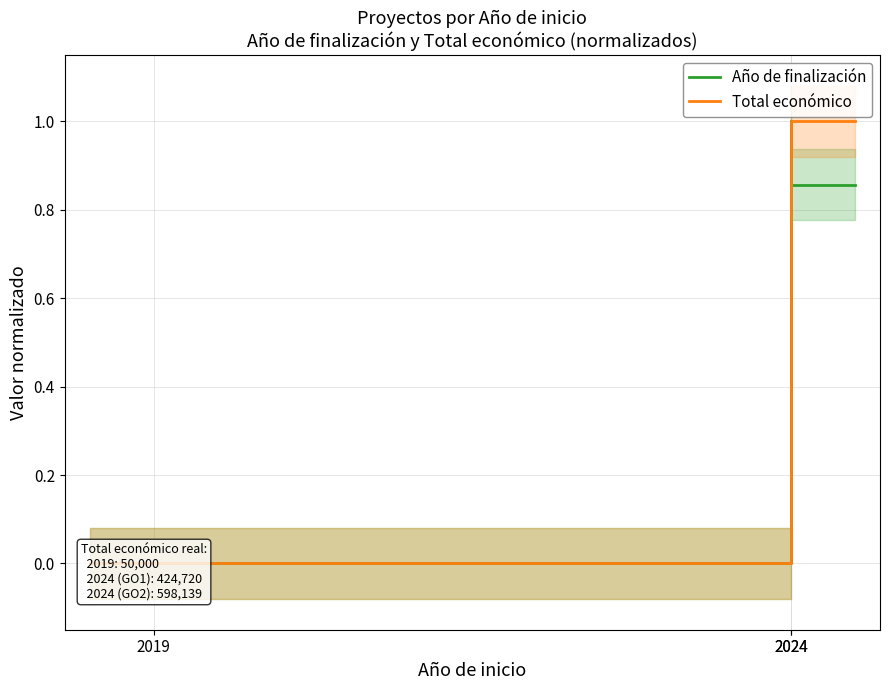

What is the maximum value shown in the chart?

1.0